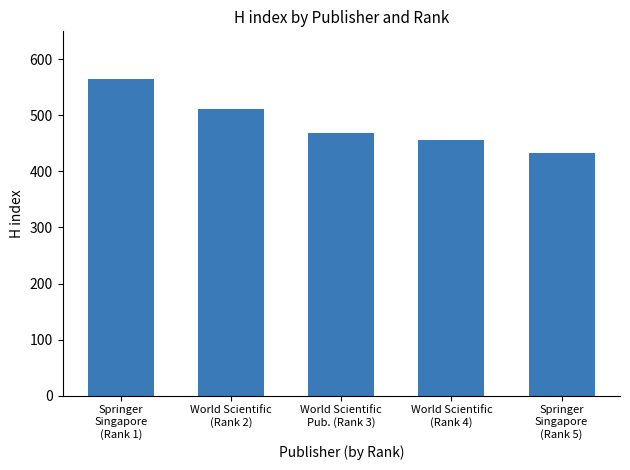

What is the change in value from World Scientific
(Rank 2) to World Scientific
(Rank 4)?

-56